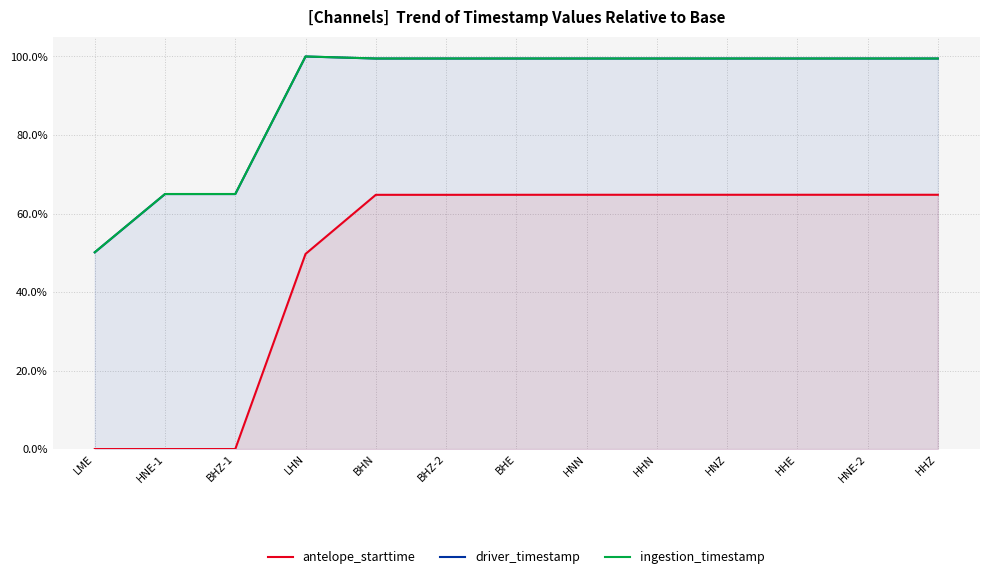

Which series has the largest total across all categories?

ingestion_timestamp